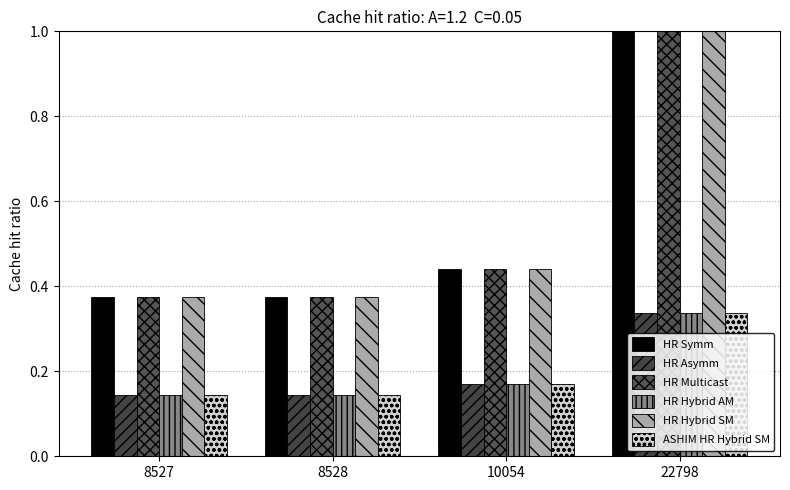

How many data points does each series have?

4